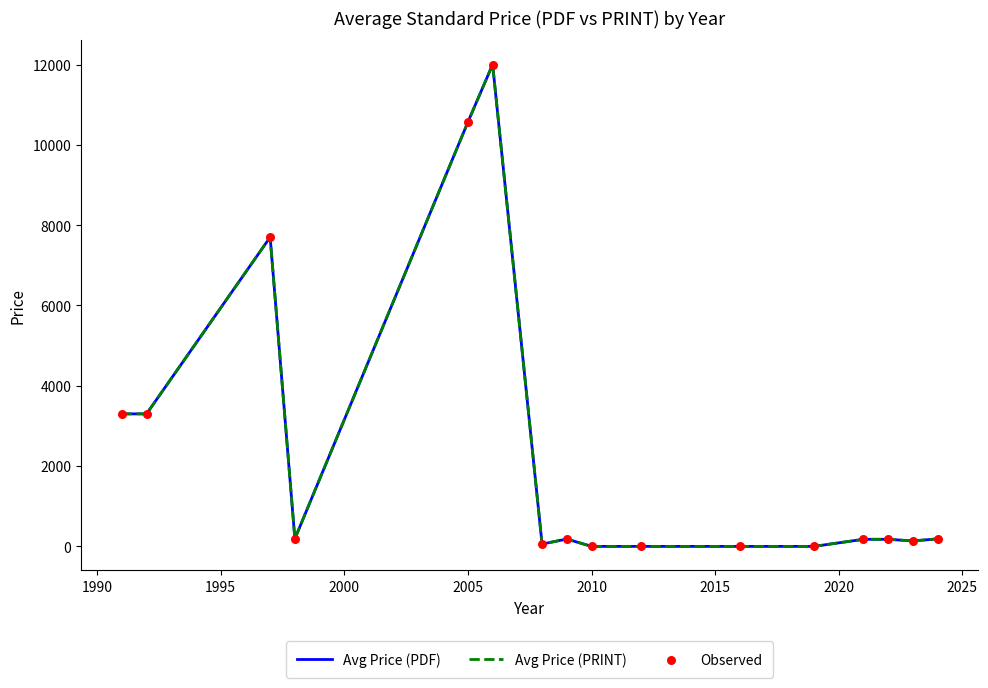

Is this an area chart (filled region under the line)?

No